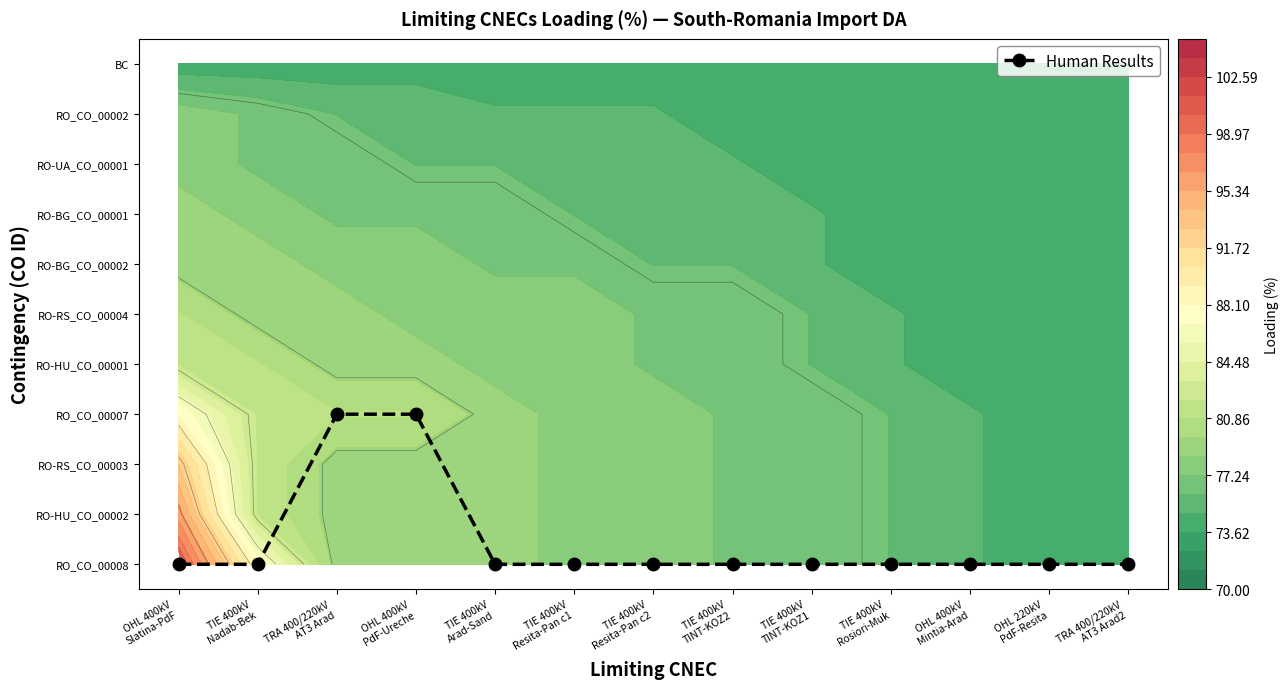

Is it true that the value at TIE 400kV
Resita-Pan c2 is 0?

True